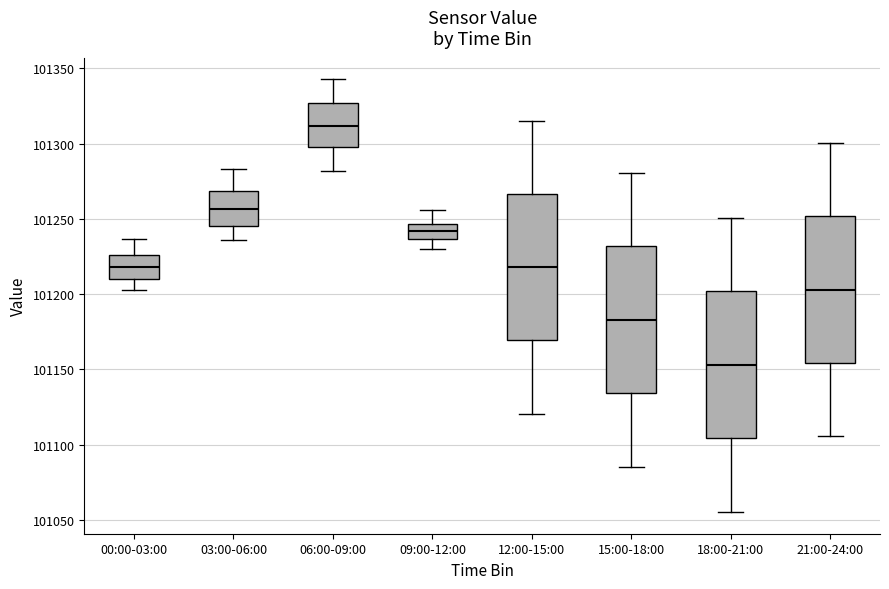

Where does the median line of the box for 06:00-09:00 sit on the y-axis? The values are not printed on the chart, so give them approximately, as read against the axis.

101310